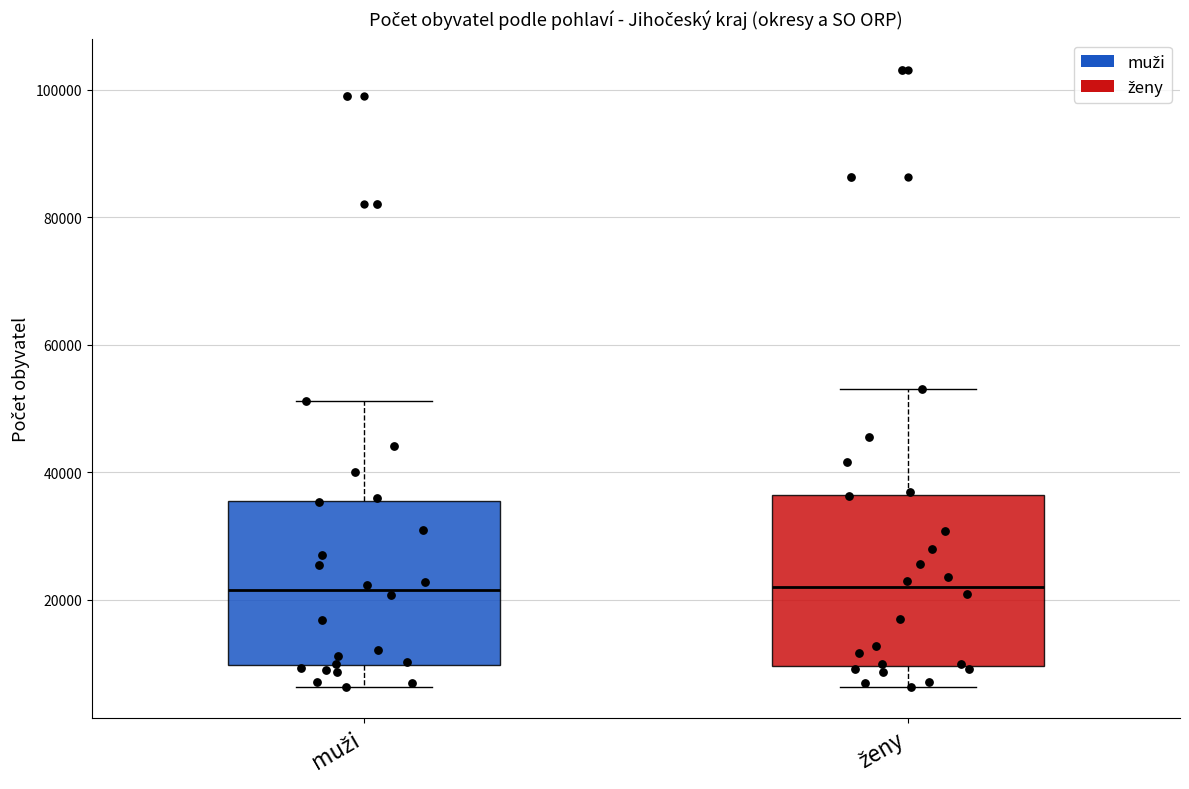

Reading left to right, read every box against the y-axis: the position of its median line, the range the box covers, and the ends of its whiskers. The values are not printed on the chart, so give them approximately, as read against the axis.

muži: median 22000, box 10000 to 36000, whiskers 6000 to 52000
ženy: median 22000, box 10000 to 36000, whiskers 6000 to 54000